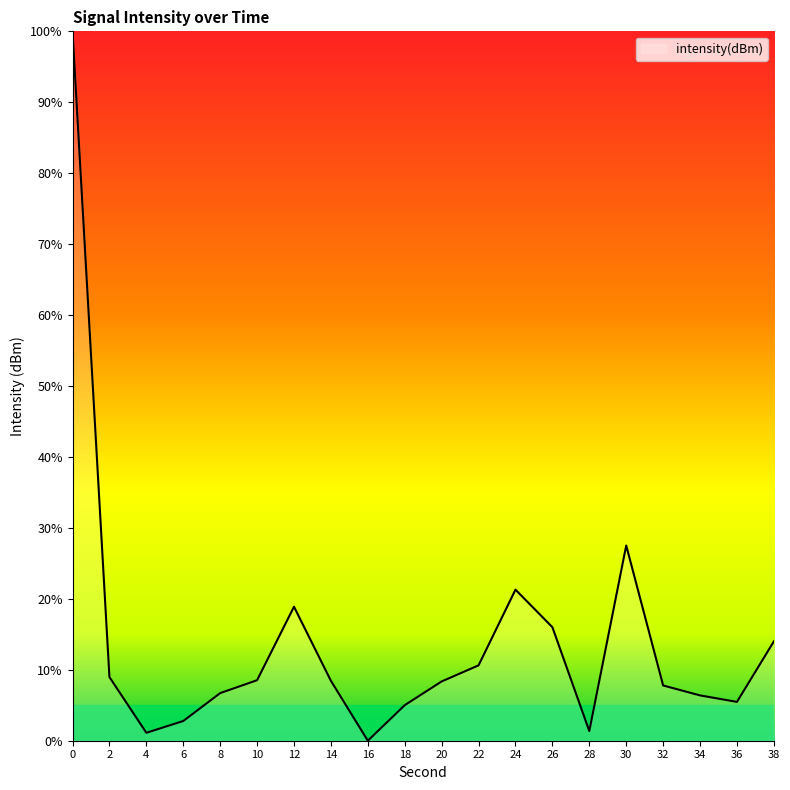

What is the difference between the maximum and minimum values?

100.0